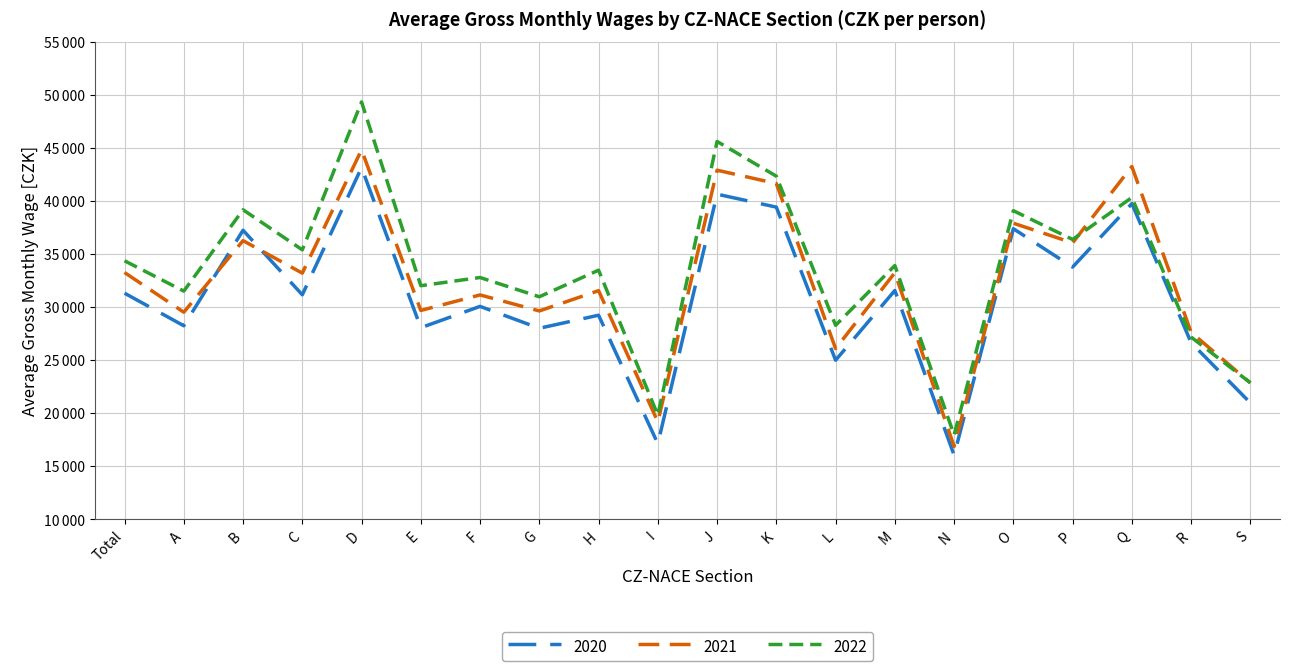

Does the chart have visible grid lines?

Yes